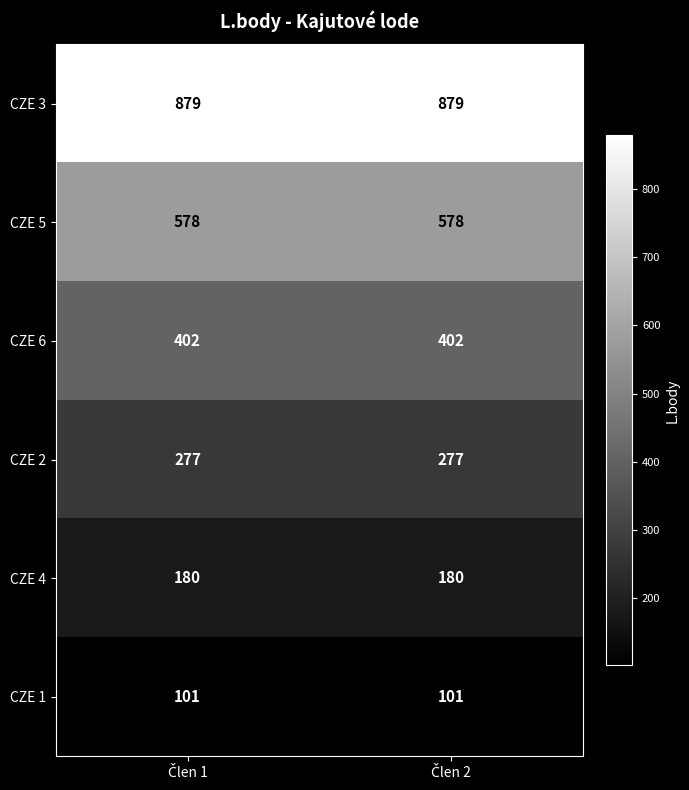

At how many categories does at least one series exceed 710?

2